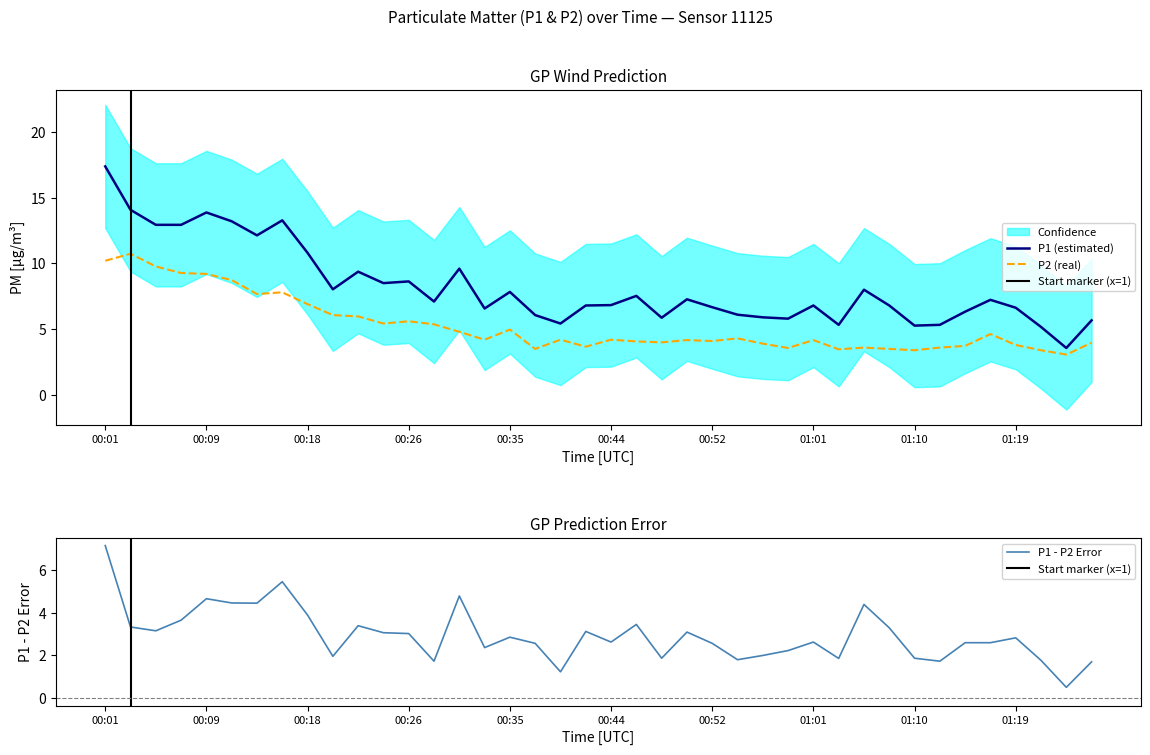

True or false: P1 has more than 1 points higher than both neighbors.

True